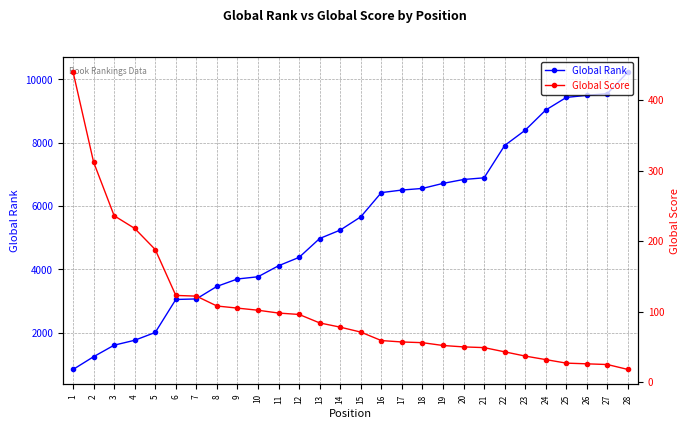

At how many categories does at least one series exceed 601?

28